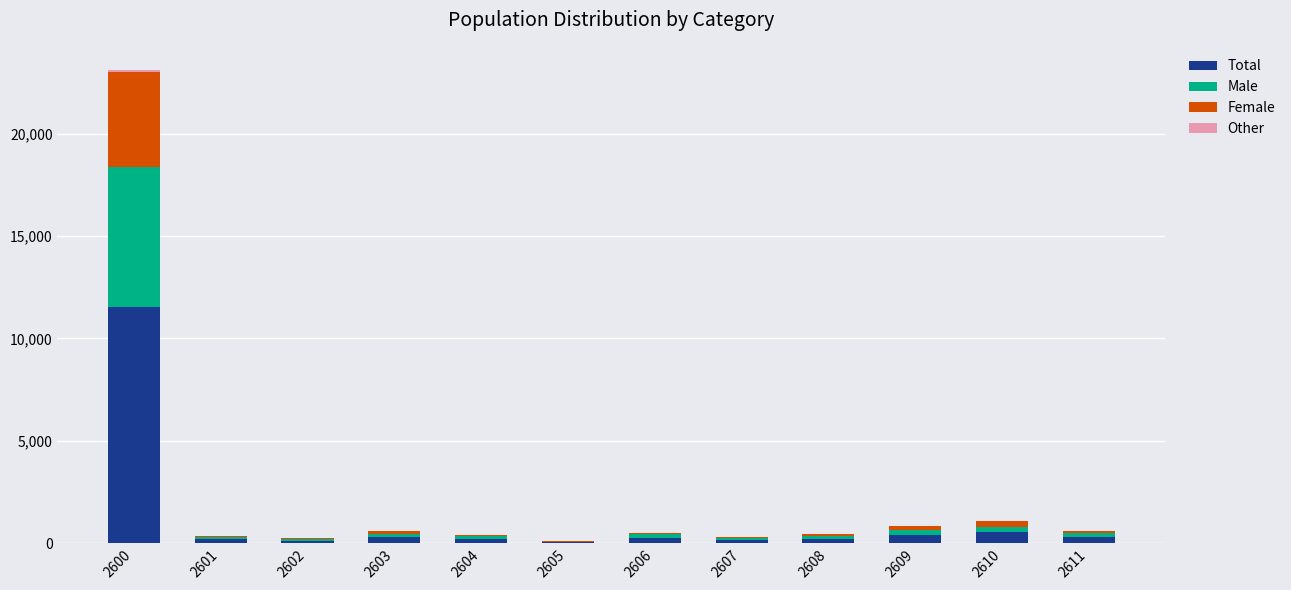

The Total series shows 312 at 2611. True or false?

True